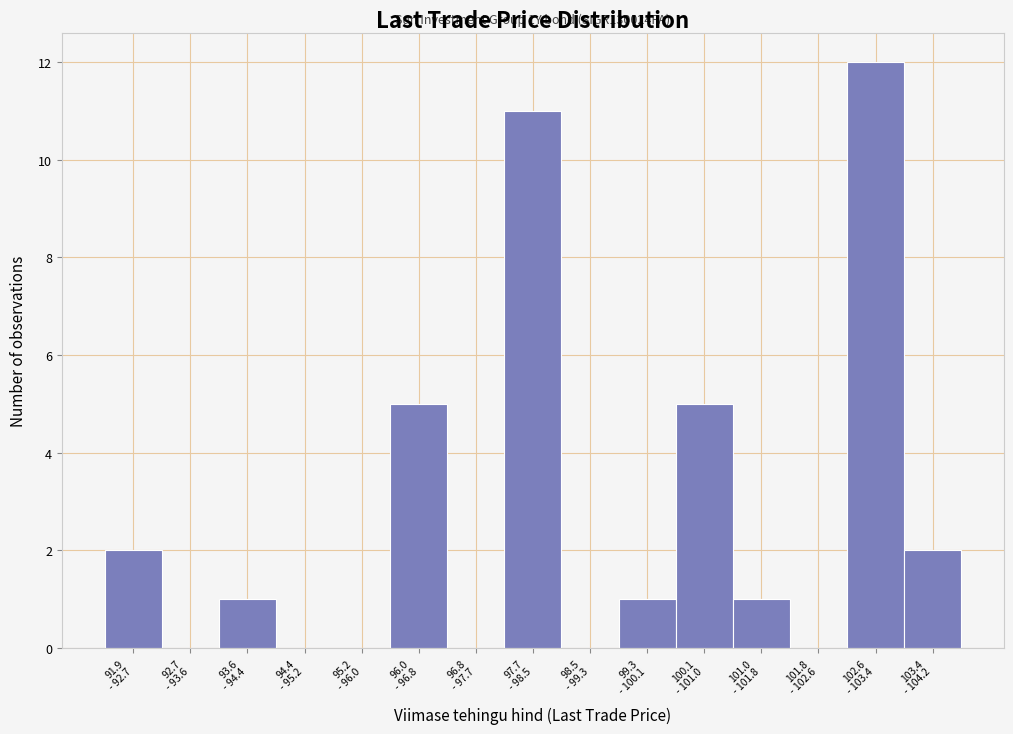

What is the maximum value shown in the chart?

12